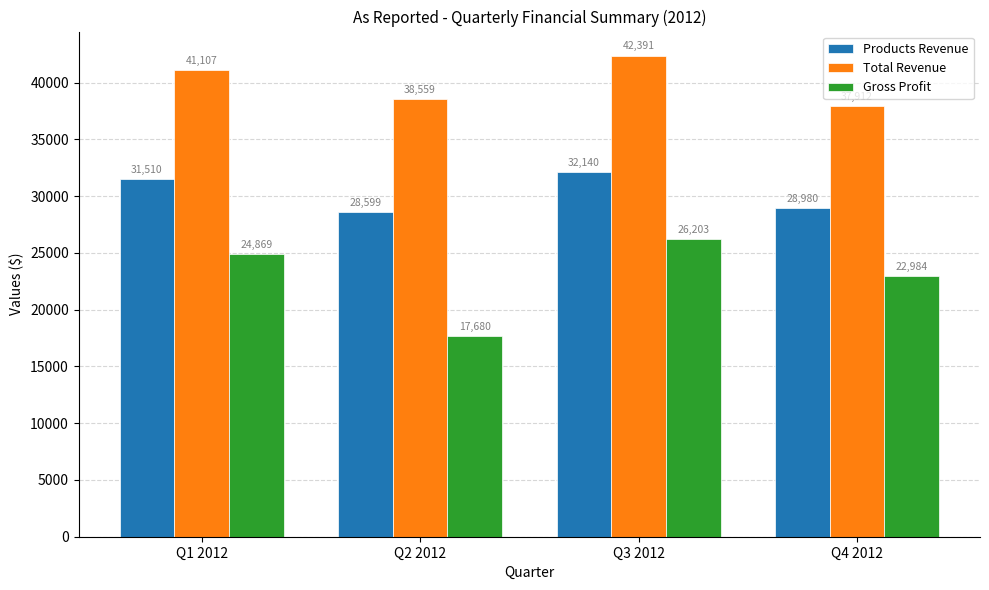

What is the spread (max minus min) of values at Q1 2012?

16238